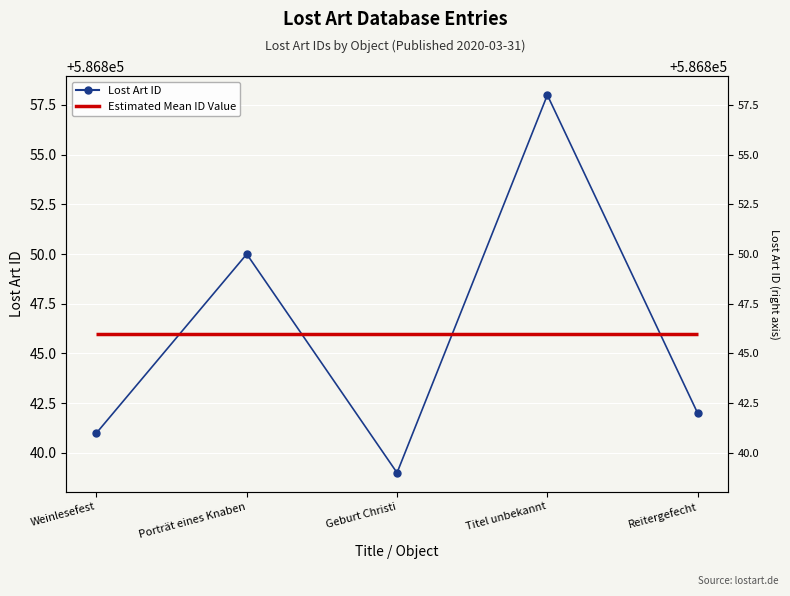

Which label corresponds to the largest value in the chart?

Titel unbekannt